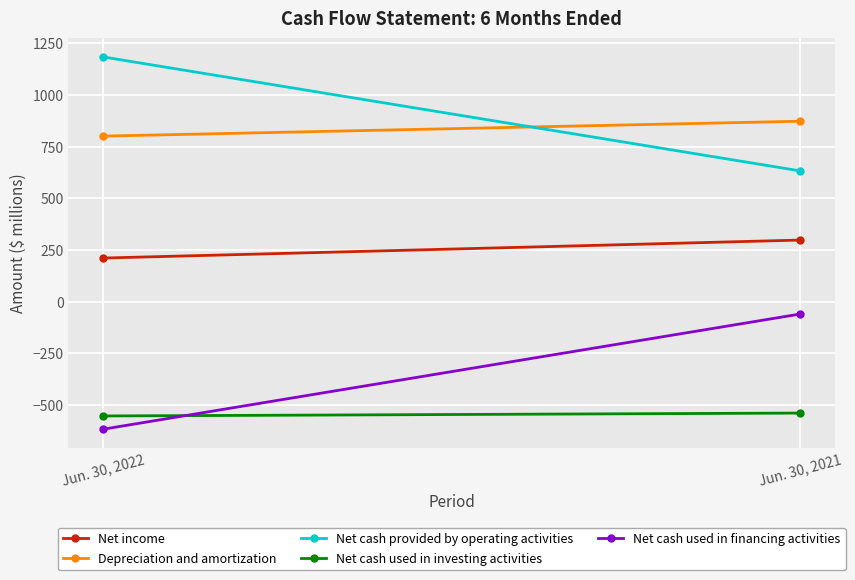

True or false: Net cash used in financing activities has a value of -15 at Jun. 30, 2021.

False